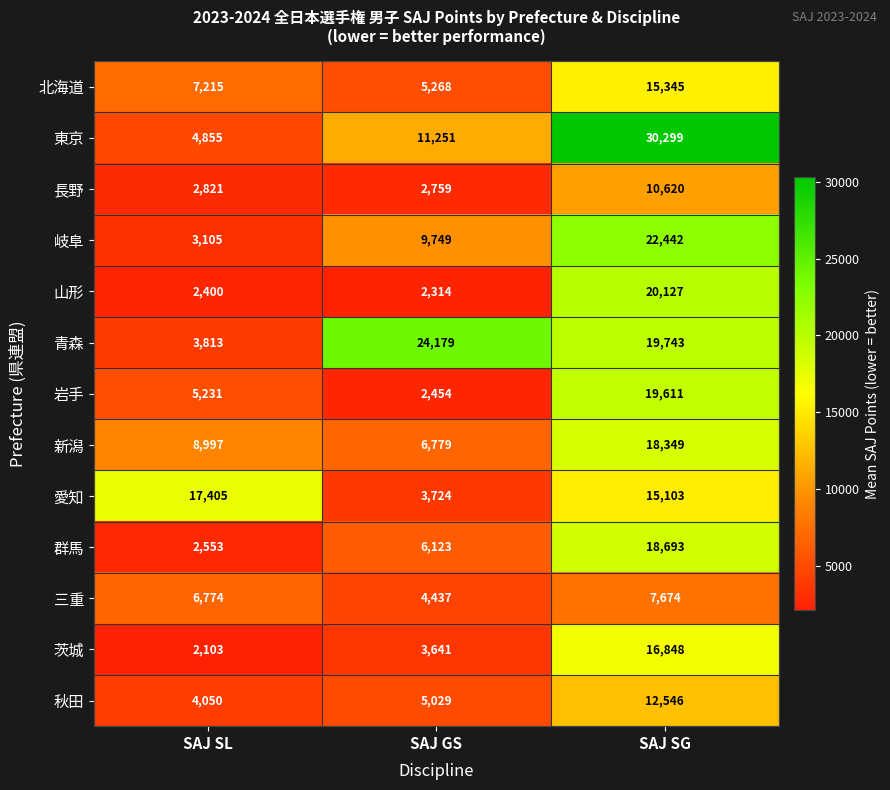

Which series has the largest range (max minus min)?

東京